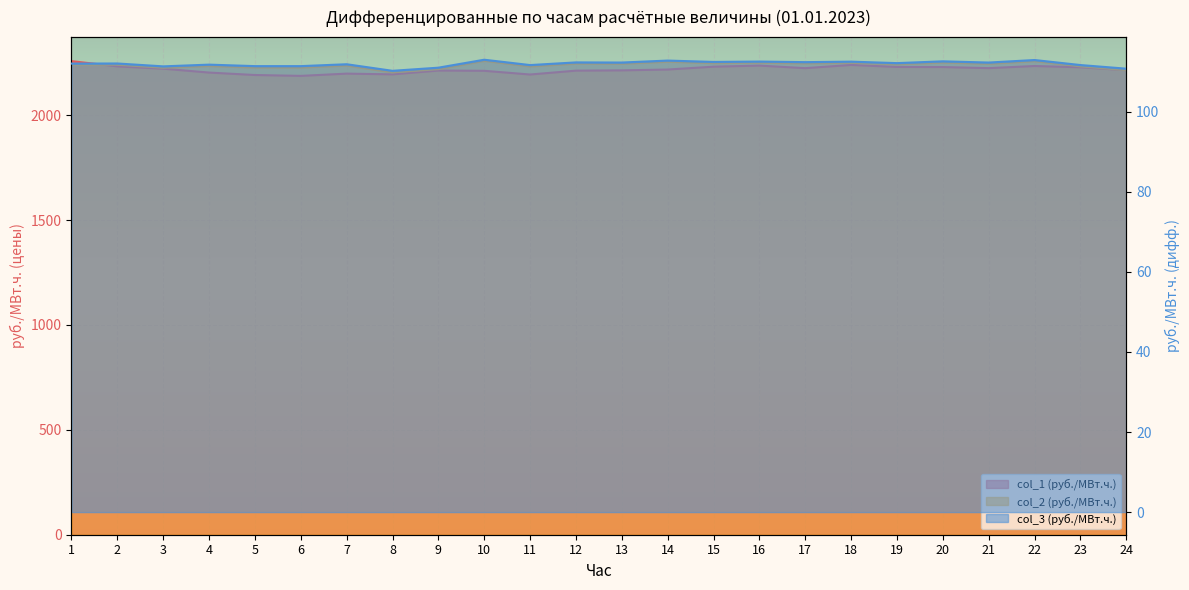

How many categories are shown in the chart?

24